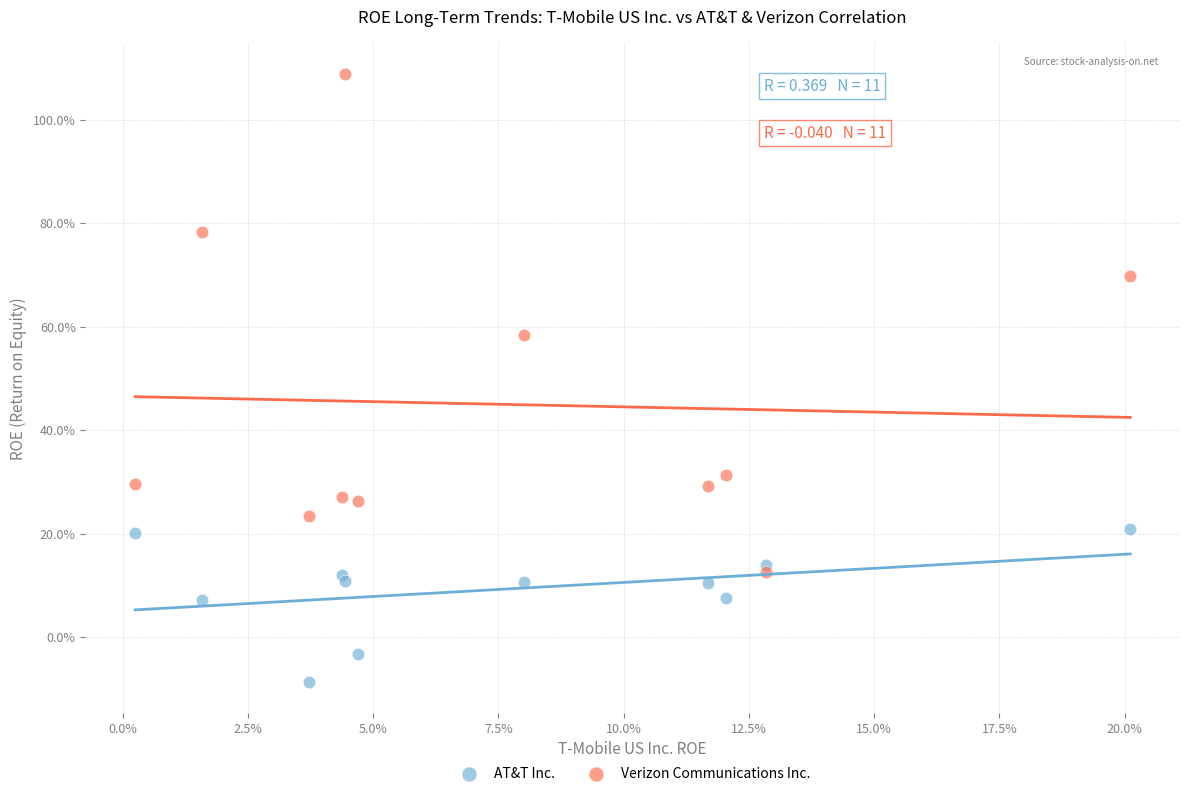

Which series reaches the minimum Y coordinate?

AT&T Inc.